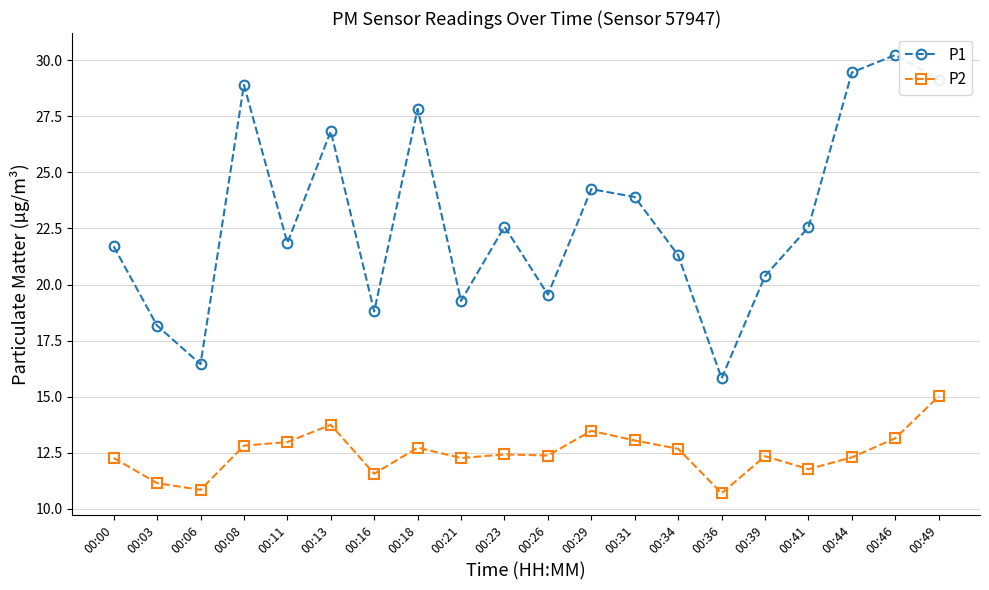

What is the difference between the maximum and minimum values in the P2 series?

4.3